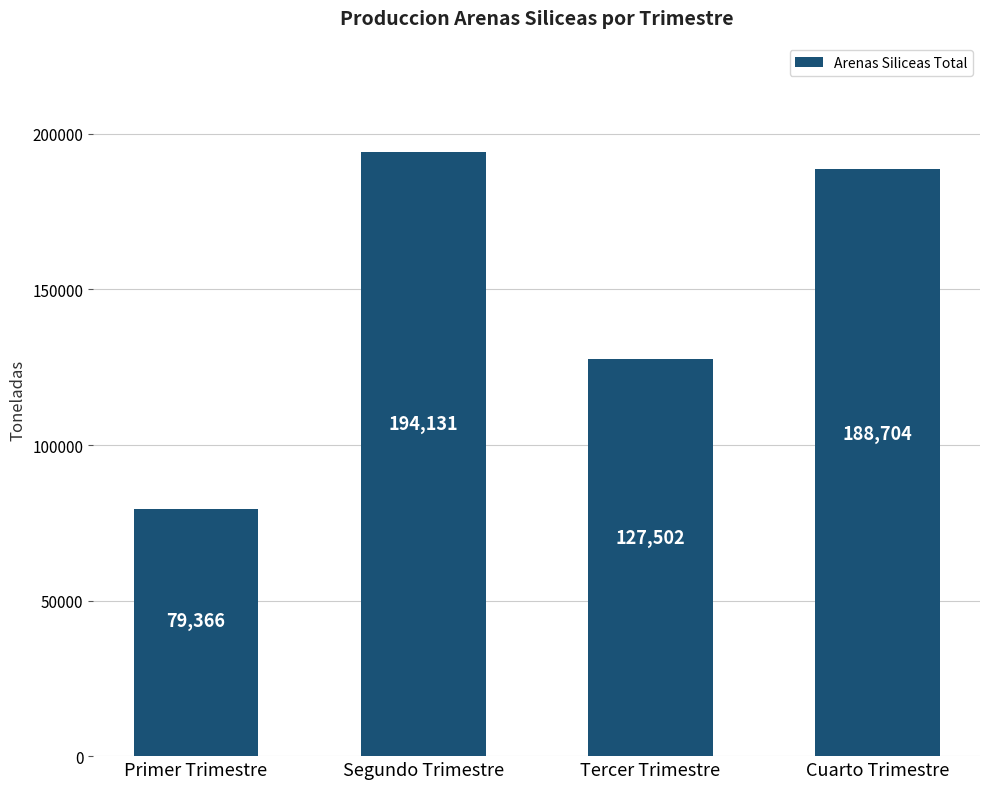

Read the value at Segundo Trimestre.

194130.5